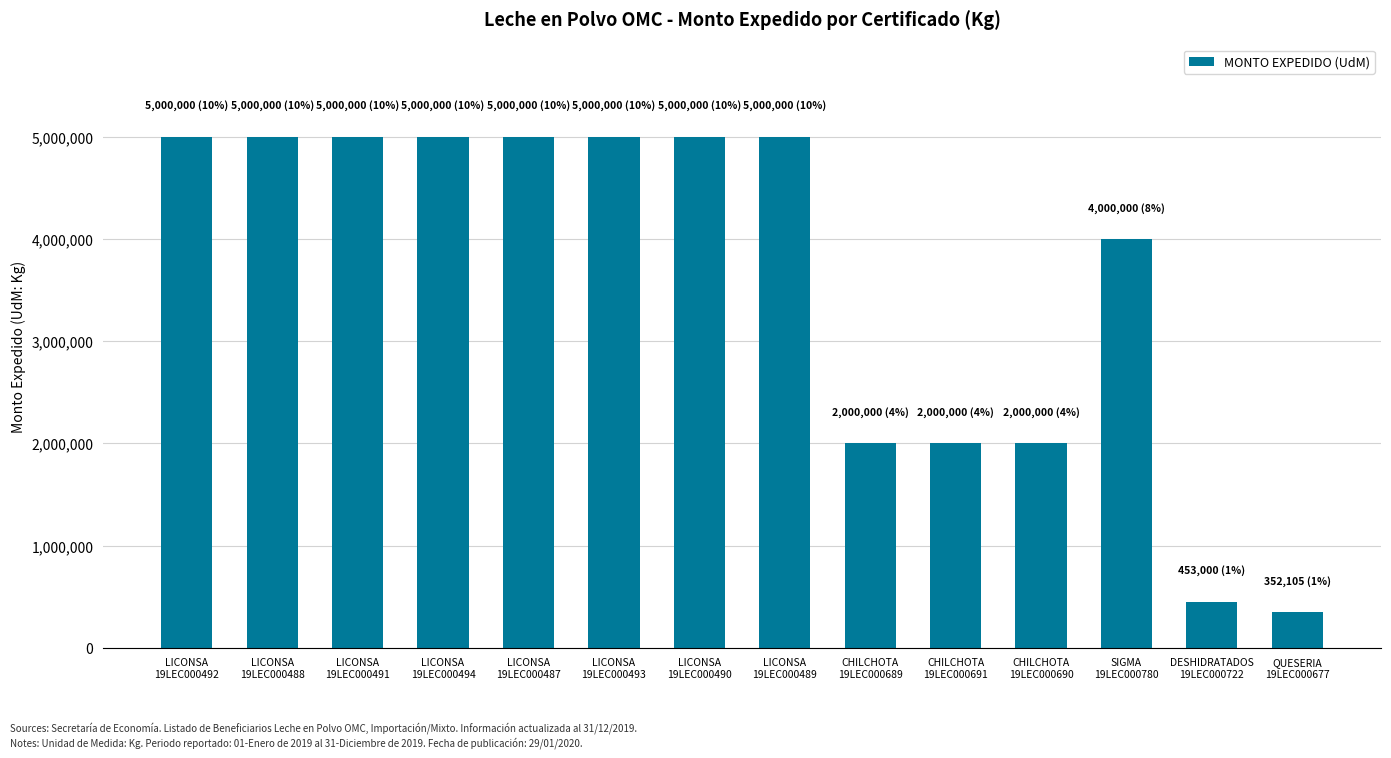

At which category does the chart reach its minimum across all series?

QUESERIA
19LEC000677